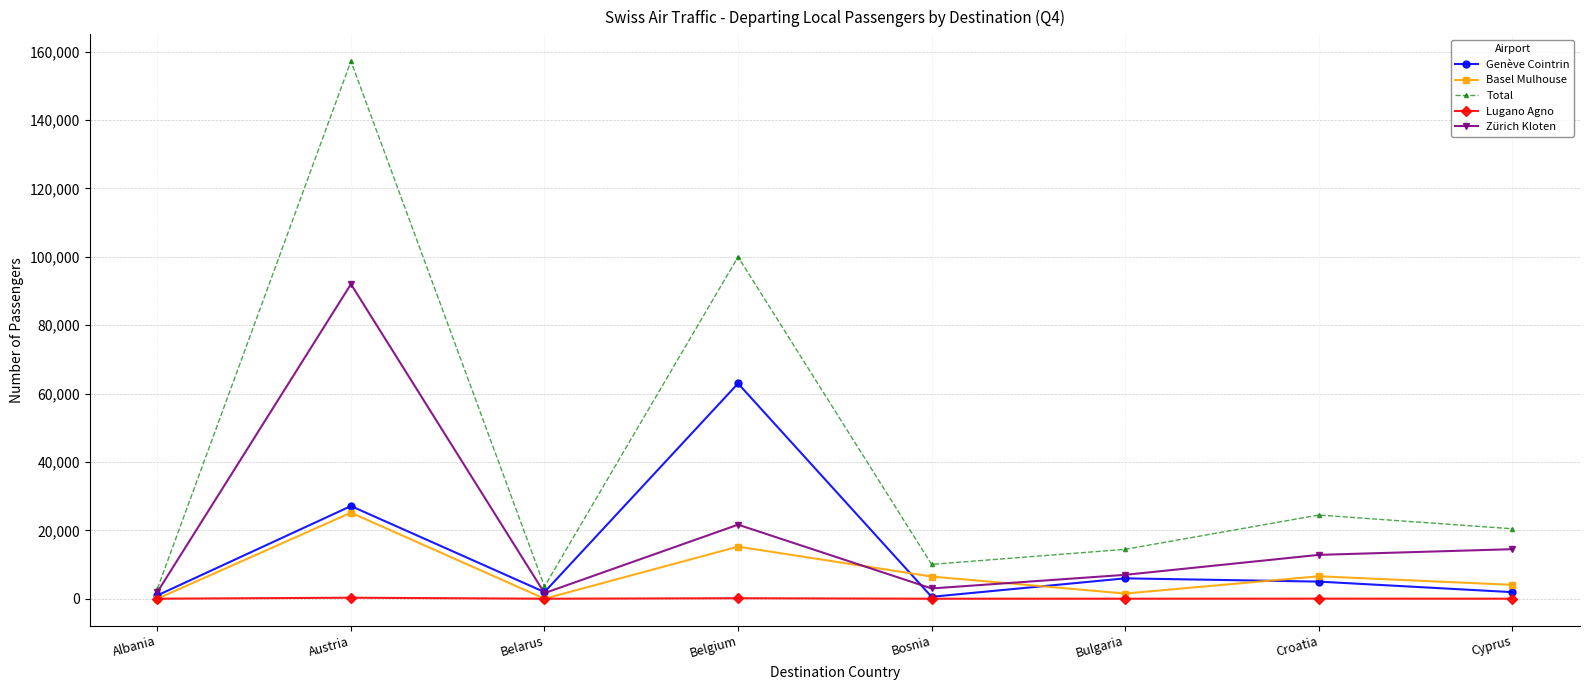

How many data points in Zürich Kloten are less than 12816?

4